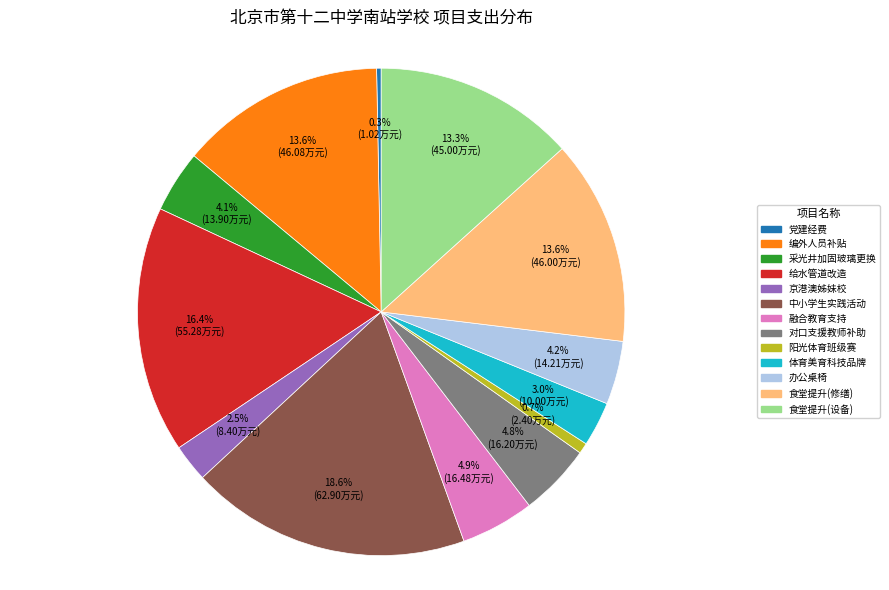

How many slices are in this pie chart?

13